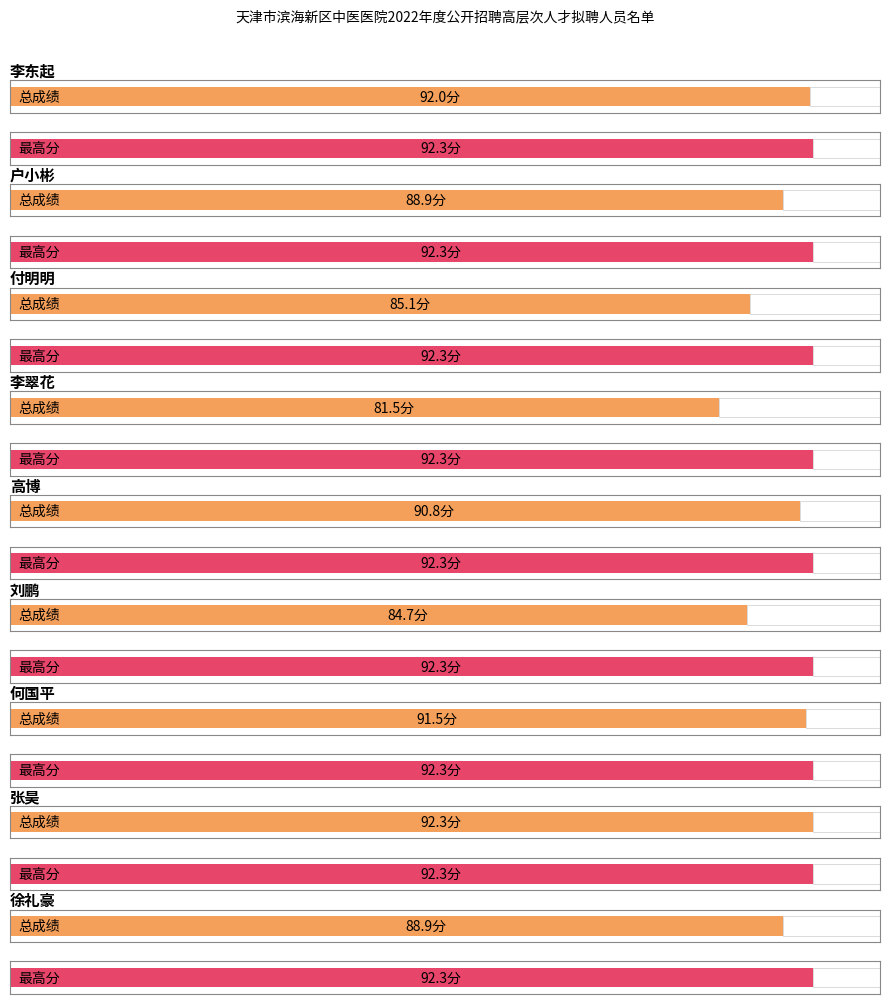

Between 李东起 and 张昊, which is larger?

张昊